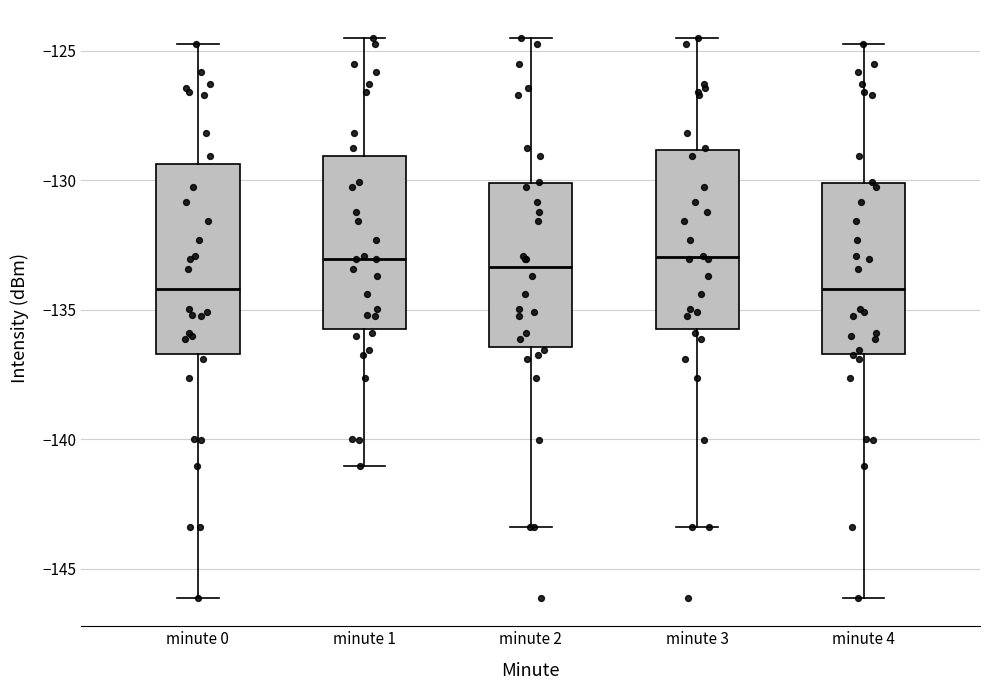

Reading left to right, read every box against the y-axis: the position of its median line, the range the box covers, and the ends of its whiskers. The values are not printed on the chart, so give them approximately, as read against the axis.

minute 0: median -134.0, box -136.5 to -129.5, whiskers -146.0 to -125.0
minute 1: median -133.0, box -135.5 to -129.0, whiskers -141.0 to -124.5
minute 2: median -133.5, box -136.5 to -130.0, whiskers -143.5 to -124.5
minute 3: median -133.0, box -135.5 to -129.0, whiskers -143.5 to -124.5
minute 4: median -134.0, box -136.5 to -130.0, whiskers -146.0 to -125.0